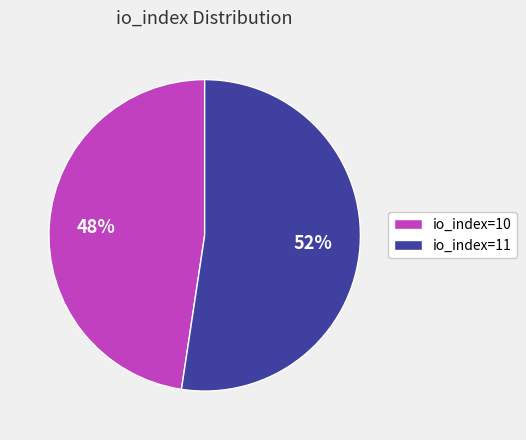

Is it true that io_index=10 is 48% of the pie?

True